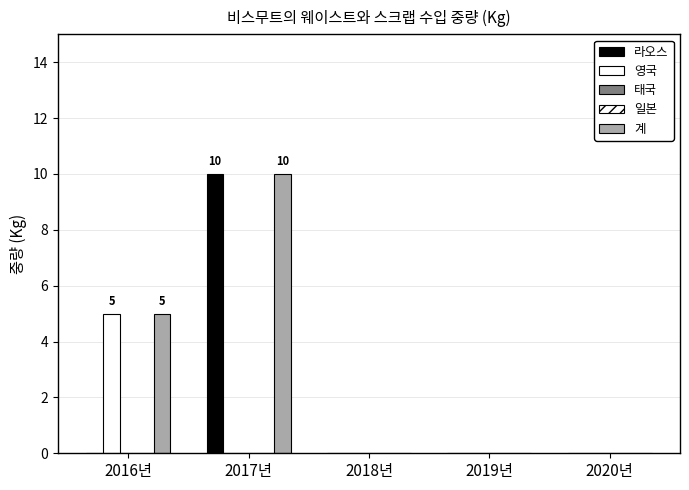

Which category has the lowest value across all series?

2016년